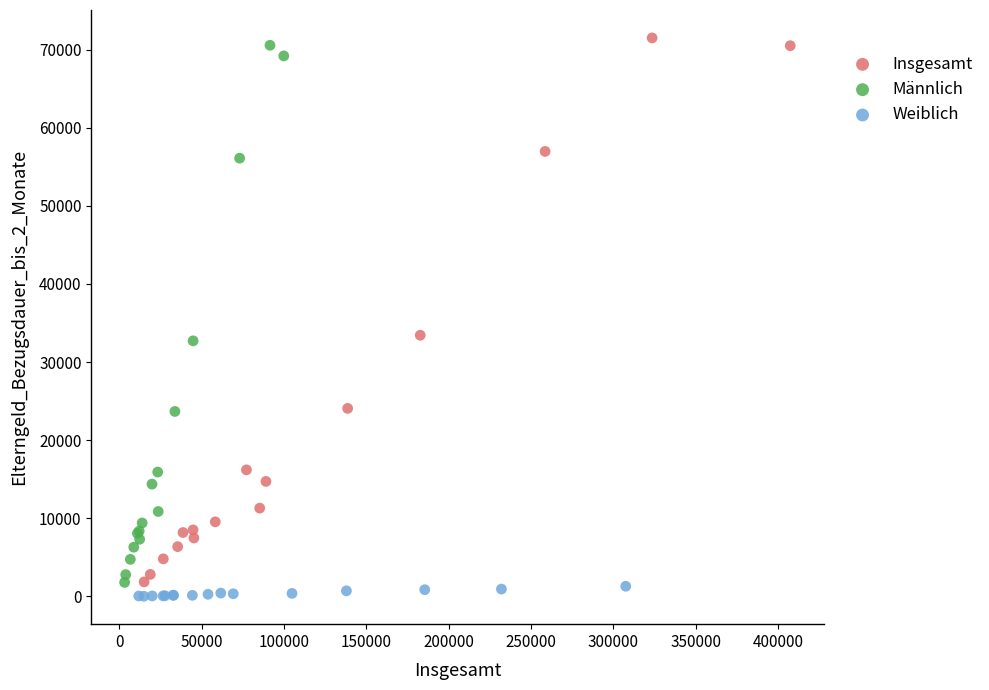

Which series reaches the minimum Y coordinate?

Weiblich